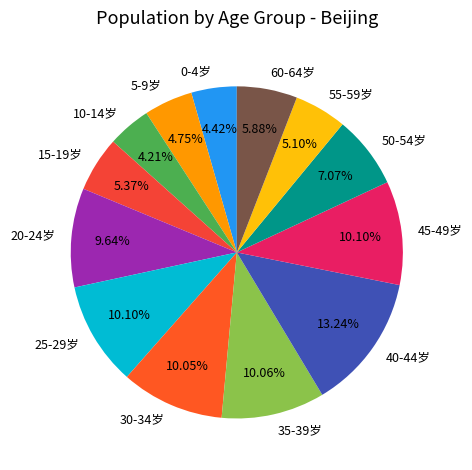

What is the largest slice in the pie chart?

40-44岁